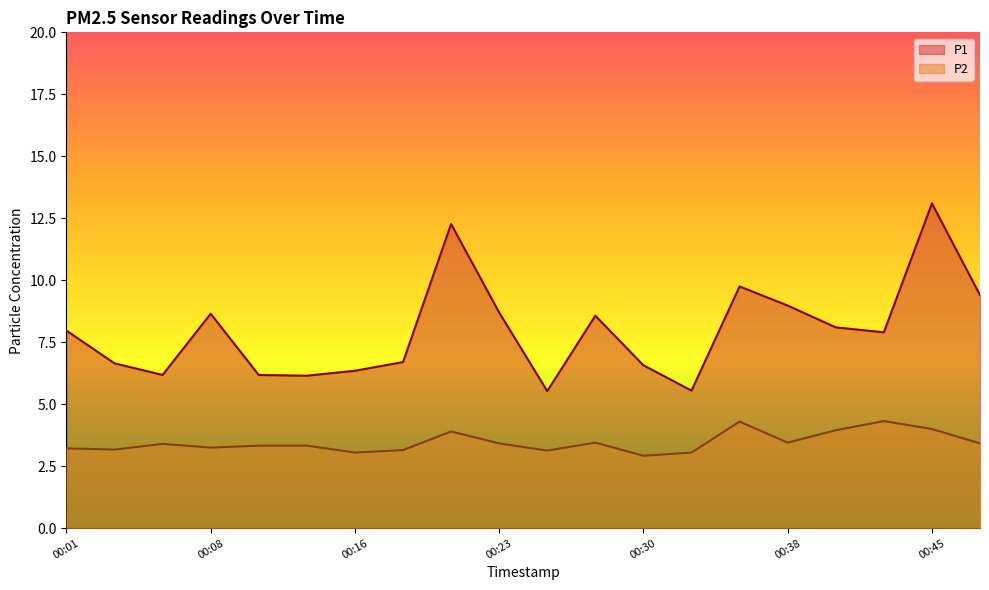

At 00:45, list the series in order from smallest to largest.

P2, P1